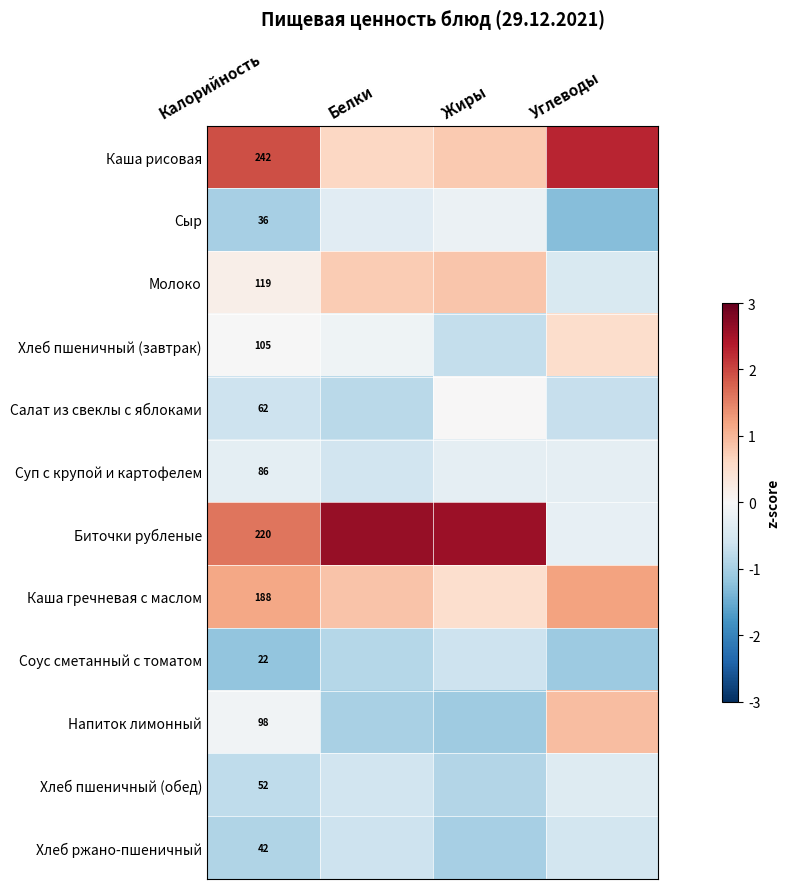

At Калорийность, list the series in order from smallest to largest.

Соус сметанный с томатом, Сыр, Хлеб ржано-пшеничный, Хлеб пшеничный (обед), Салат из свеклы с яблоками, Суп с крупой и картофелем, Напиток лимонный, Хлеб пшеничный (завтрак), Молоко, Каша гречневая с маслом, Биточки рубленые, Каша рисовая